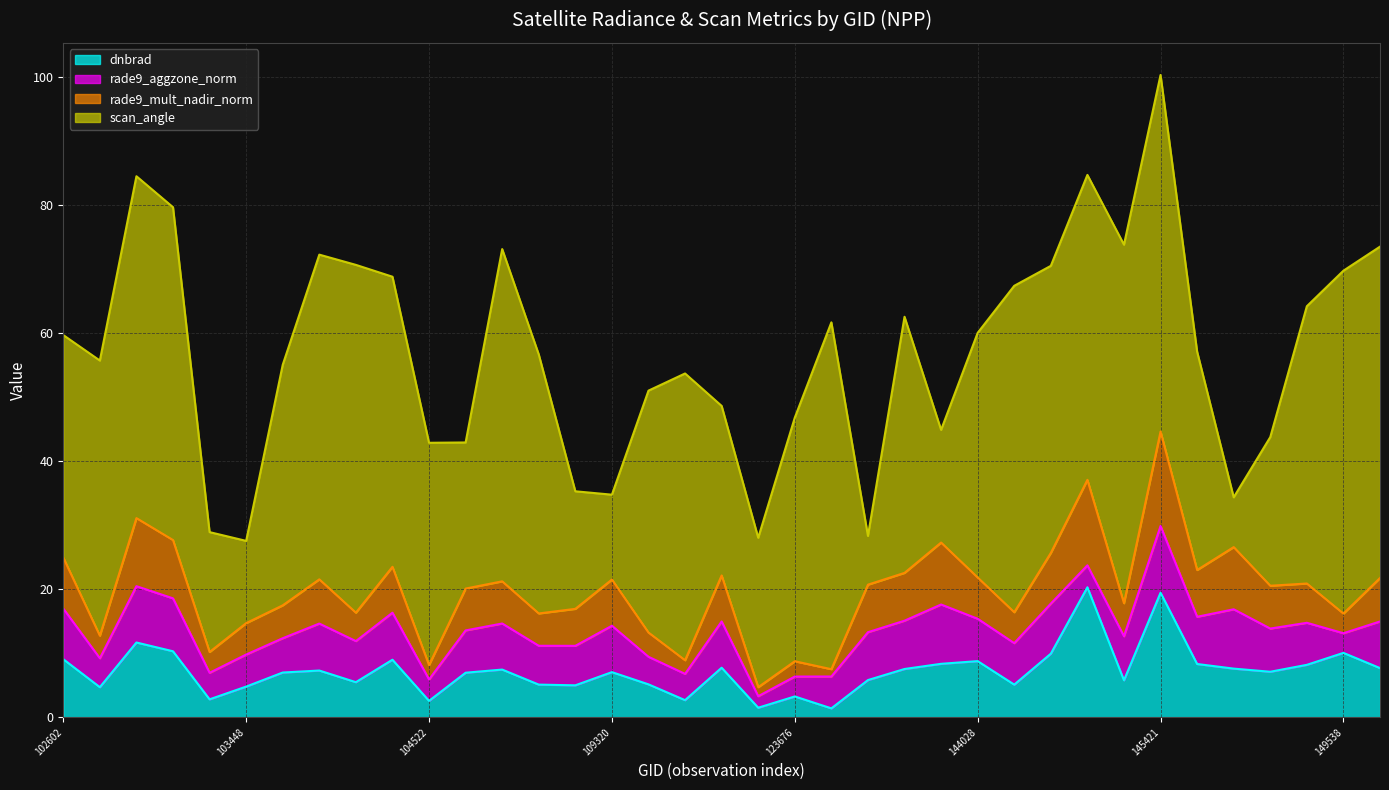

What are all the series names shown in the legend?

dnbrad, rade9_aggzone_norm, rade9_mult_nadir_norm, scan_angle